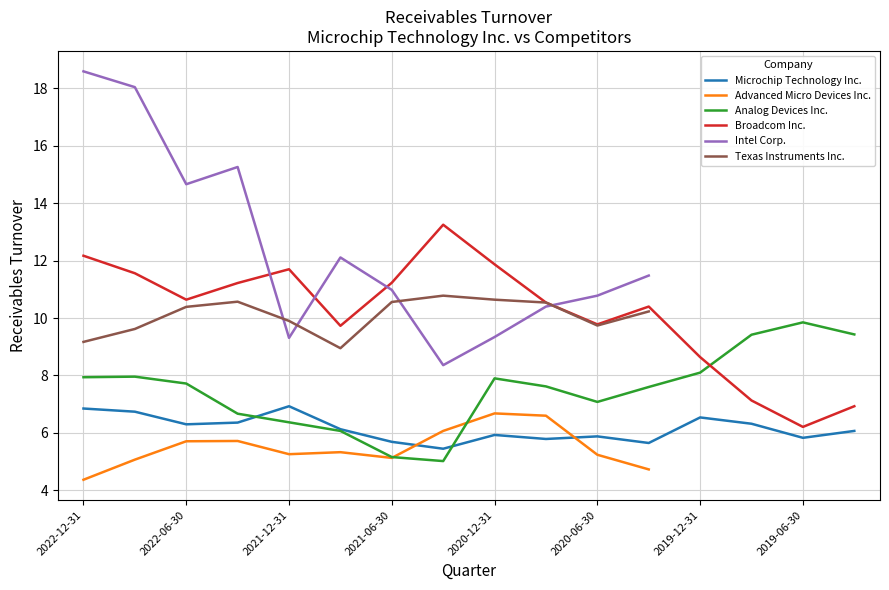

Which series changed the most between 2021-12-31 and 2019-06-30?

Broadcom Inc.